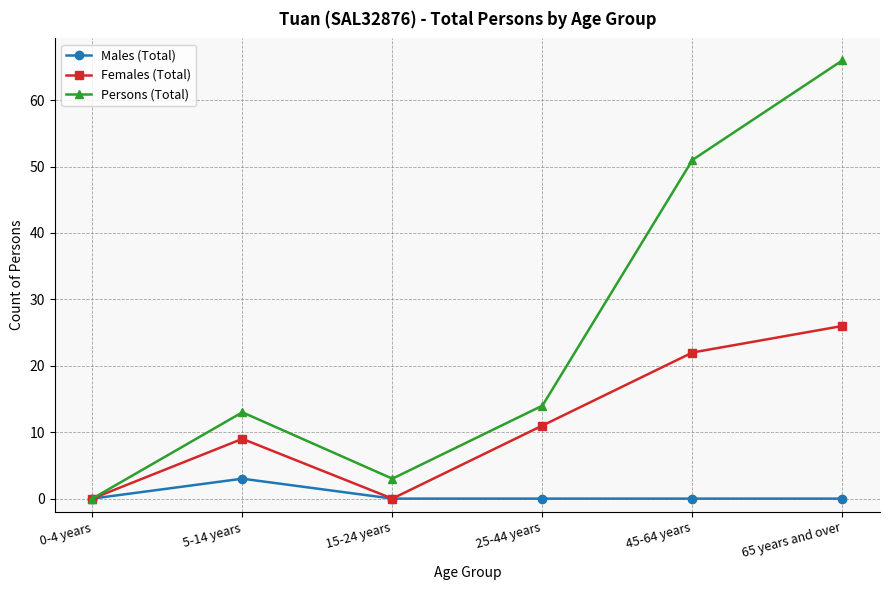

Does the chart have visible grid lines?

Yes